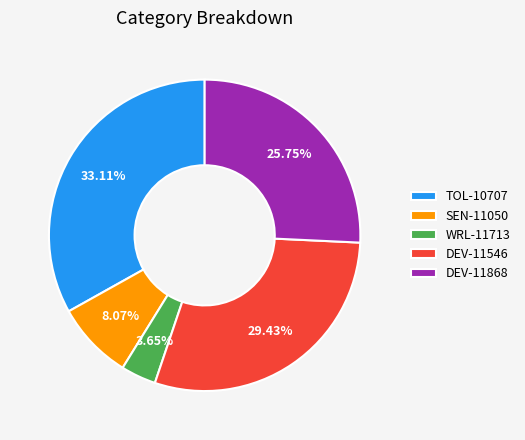

Between DEV-11546 and WRL-11713, which is larger?

DEV-11546